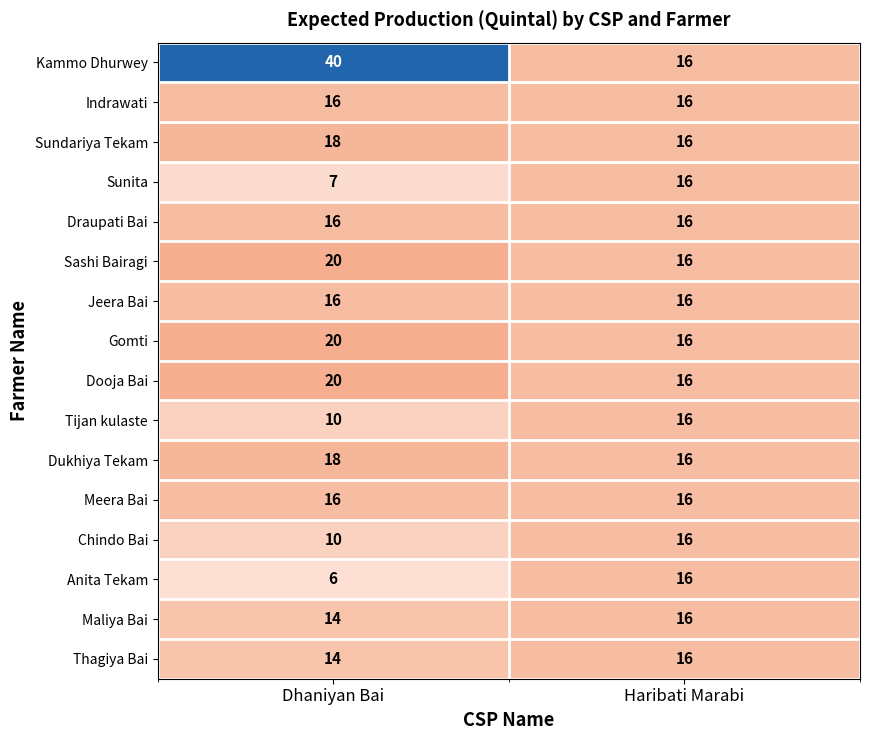

What is the total value across all series at Haribati Marabi?

256